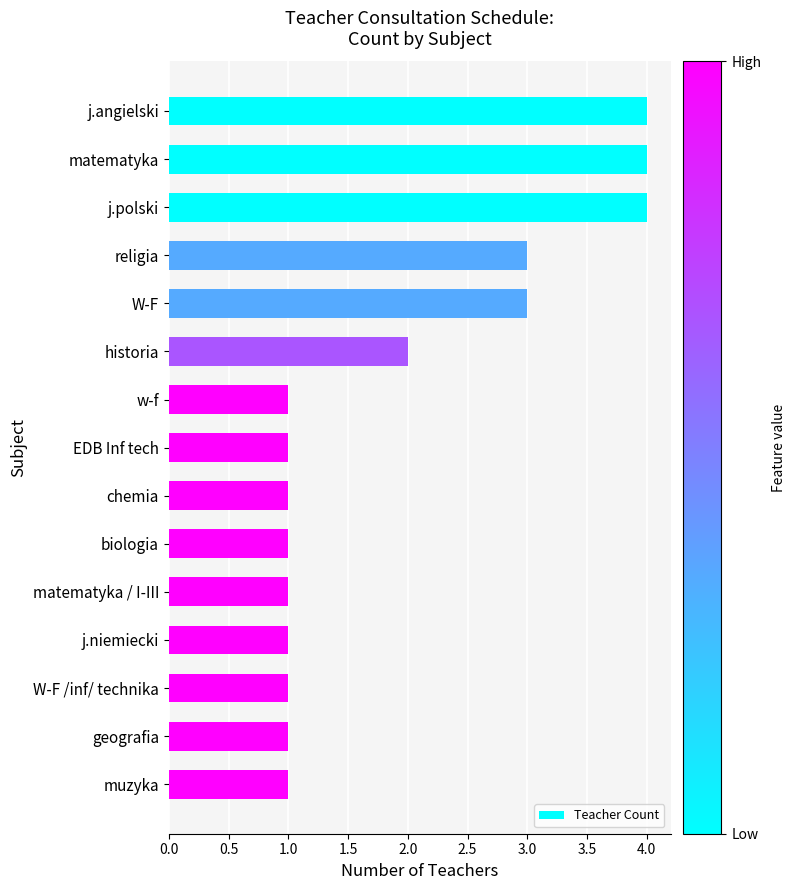

How many data points does each series have?

15